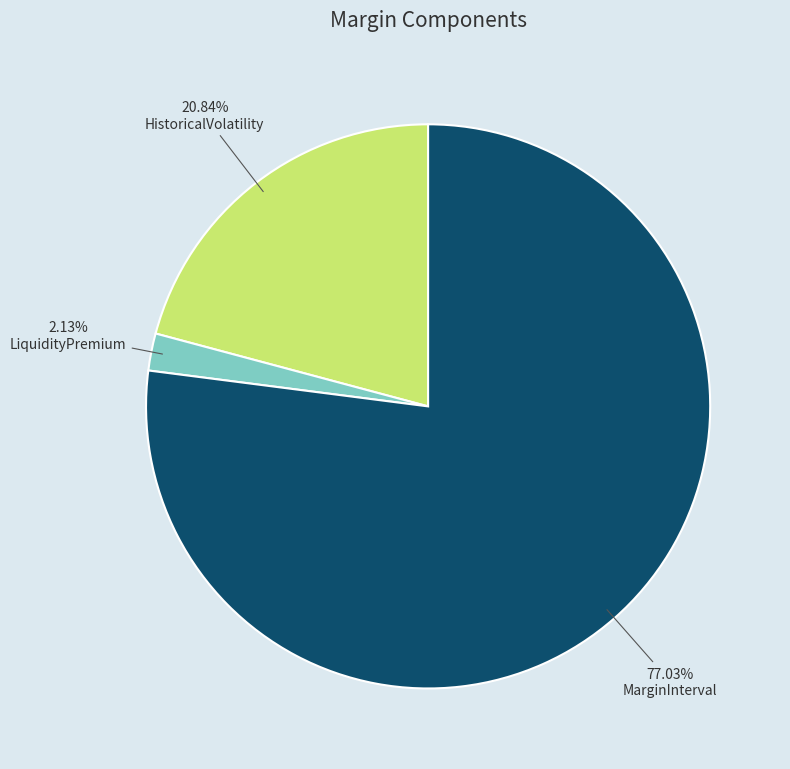

Does any single category account for the majority?

Yes